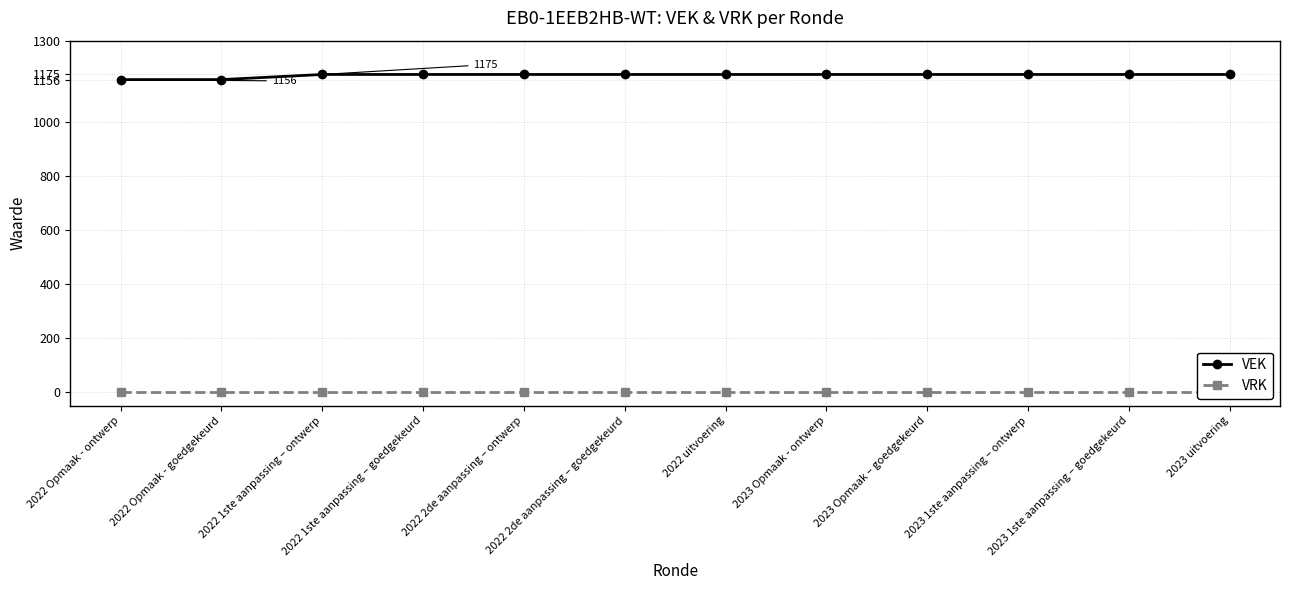

True or false: VEK and VRK intersect in this chart.

False